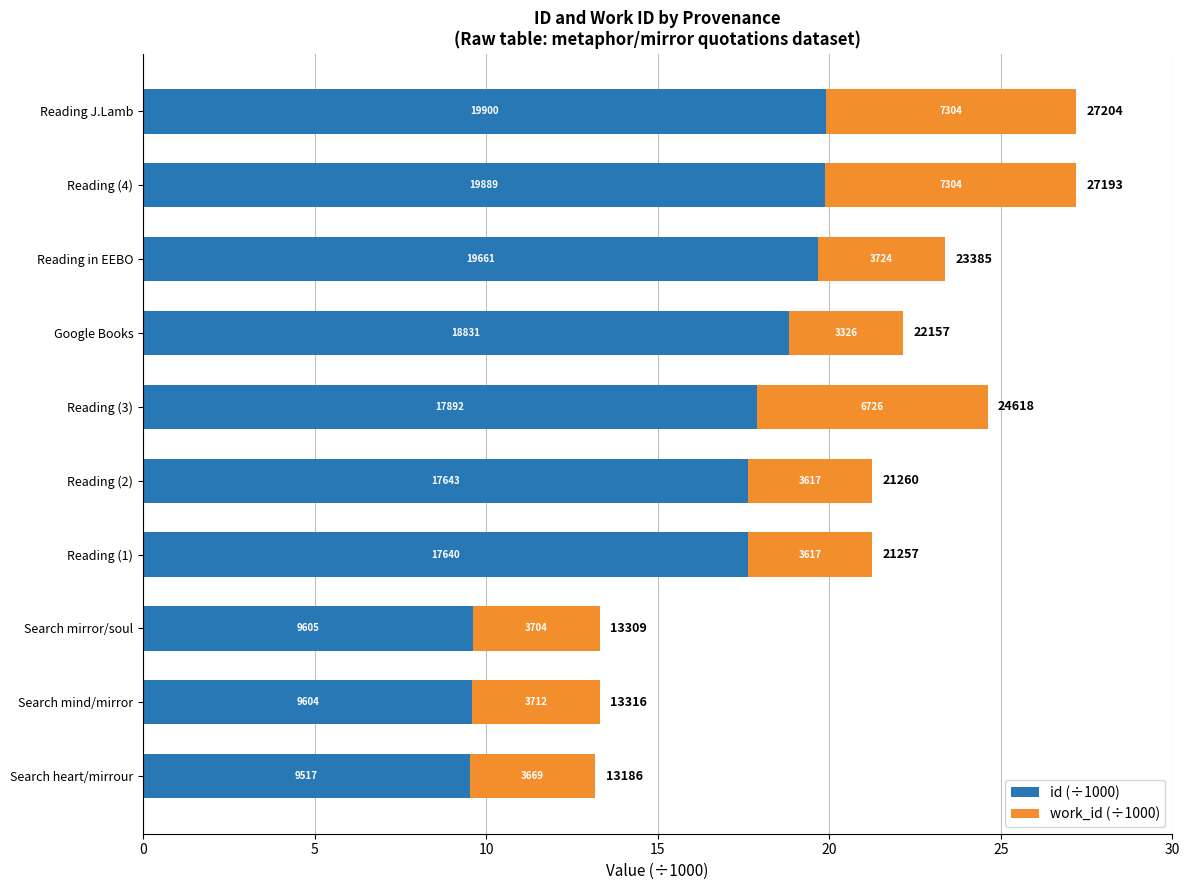

What are all the series names shown in the legend?

id (÷1000), work_id (÷1000)